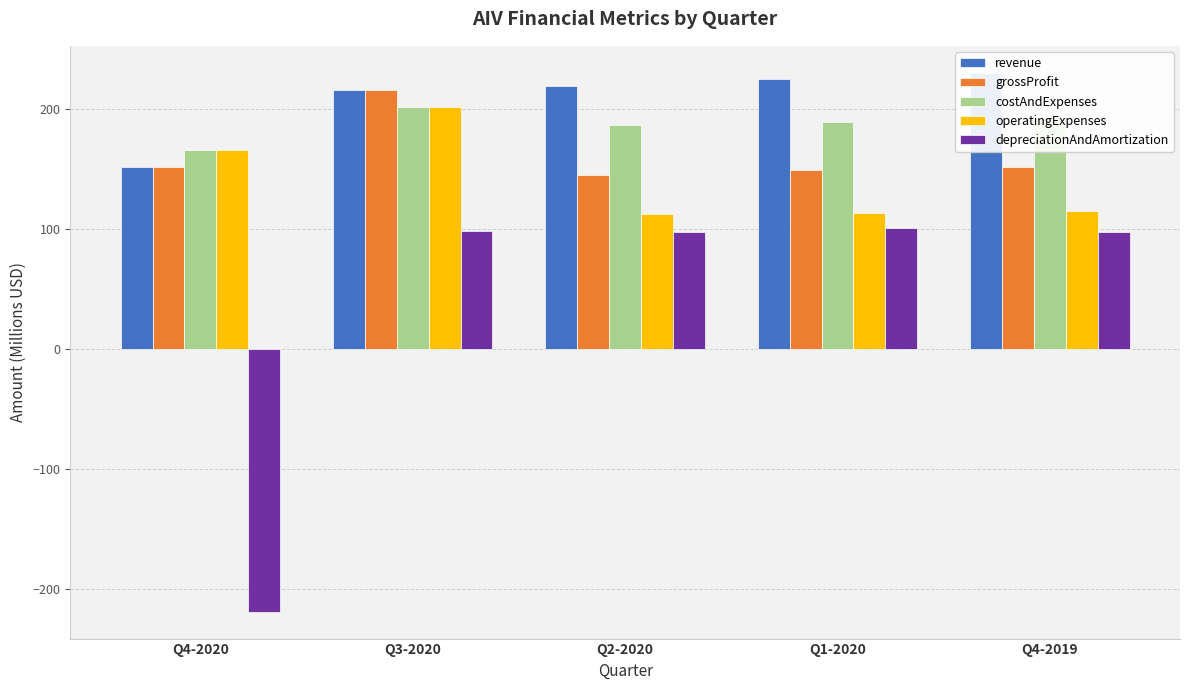

How many groups of bars are there?

5